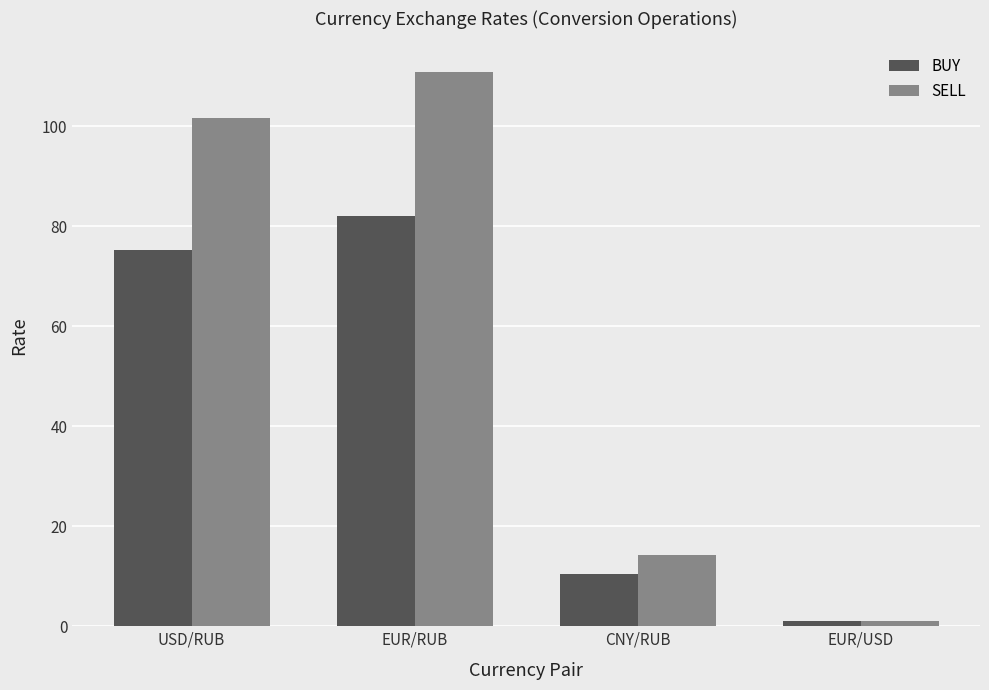

How many values in the SELL series exceed 101?

2